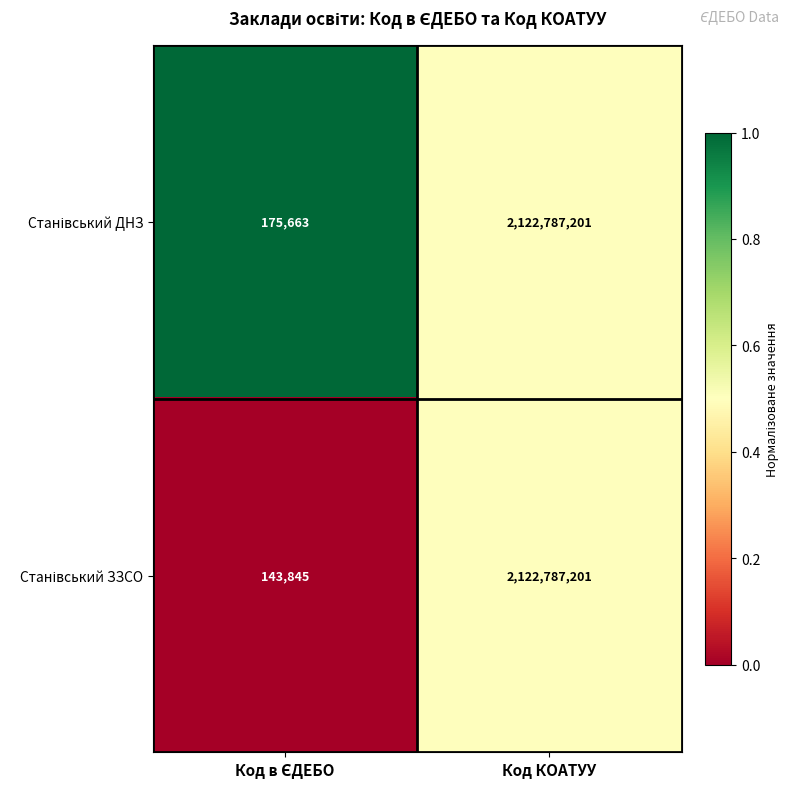

What is the minimum value shown in the chart?

143845